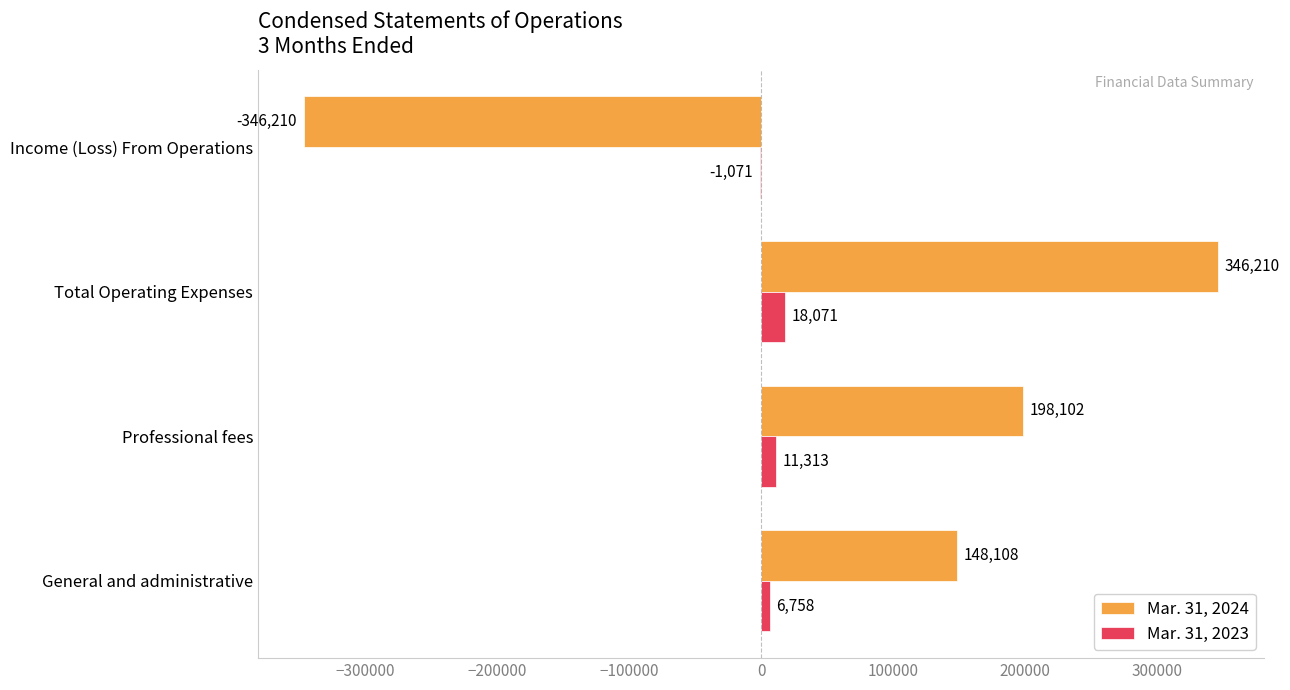

At which category is the sum across all series the highest?

Total Operating Expenses